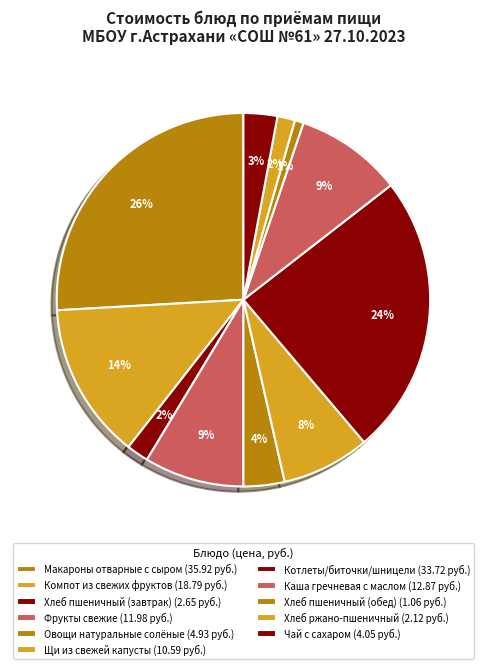

The Фрукты свежие slice represents 9% of the pie. True or false?

True